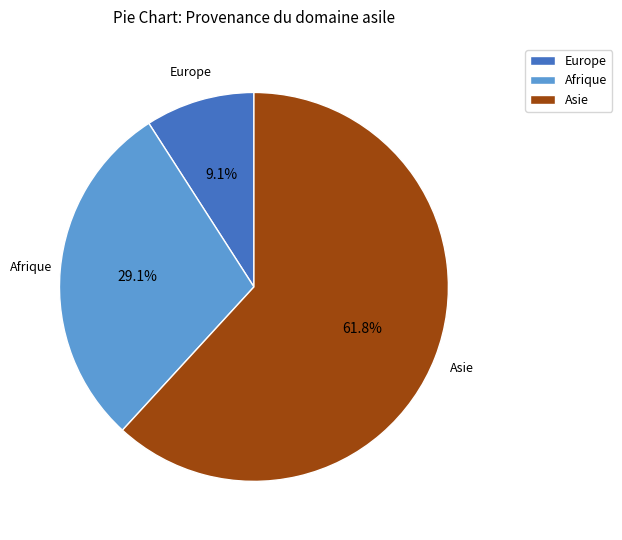

Is it true that Asie is 62% of the pie?

True